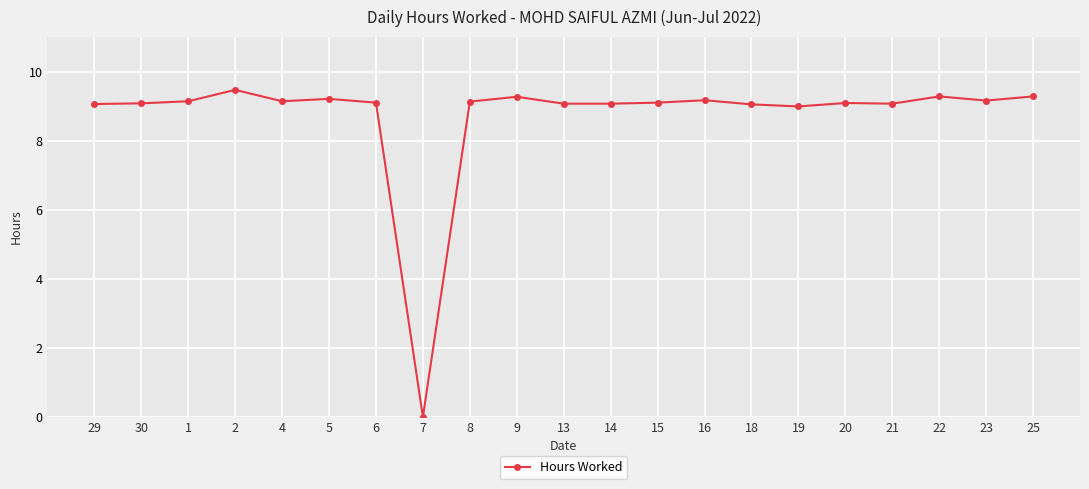

What is the maximum value shown in the chart?

9.5